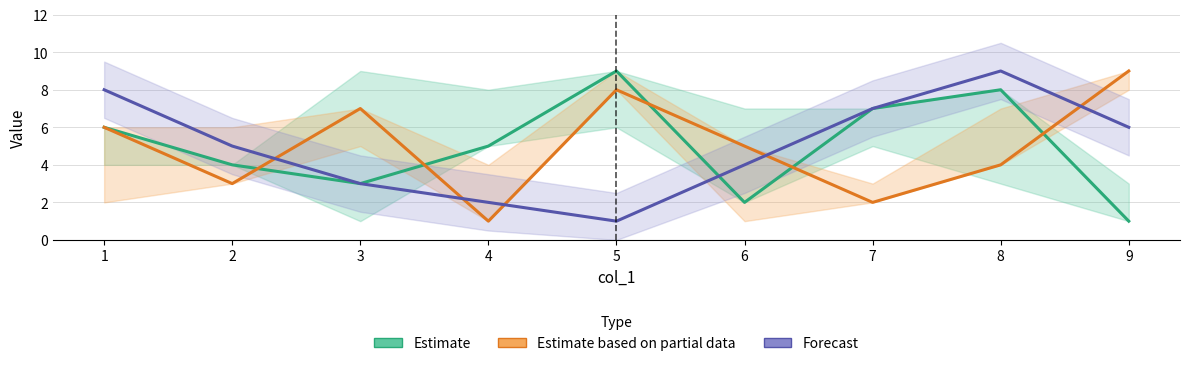

After their last crossing, which series has the higher values: Forecast or Estimate?

Forecast